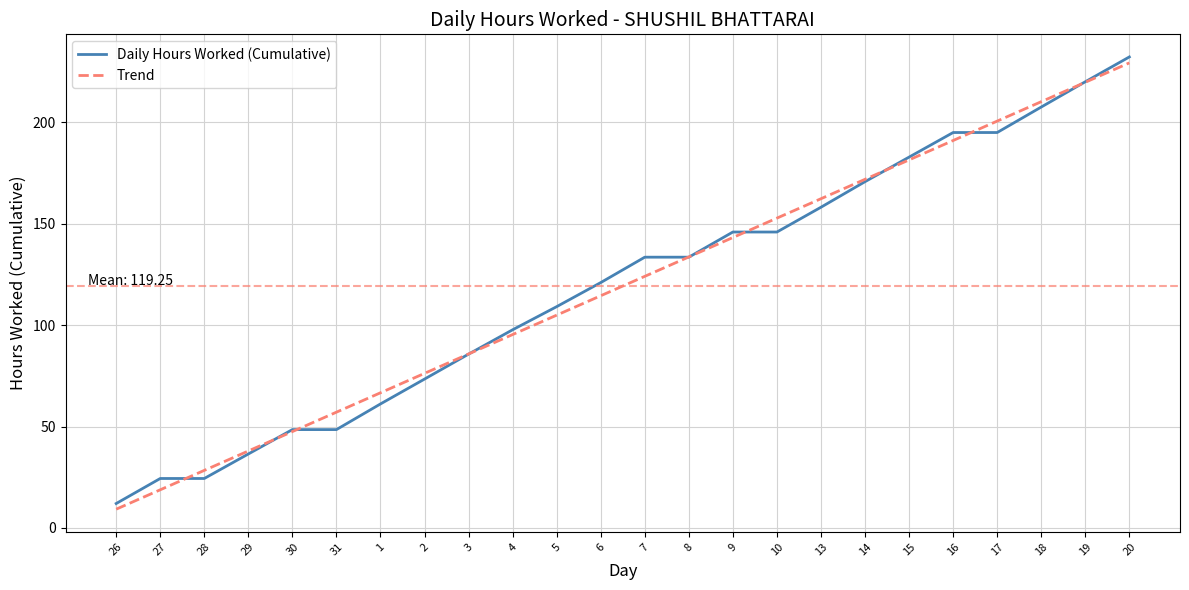

At which category is the sum across all series the highest?

20